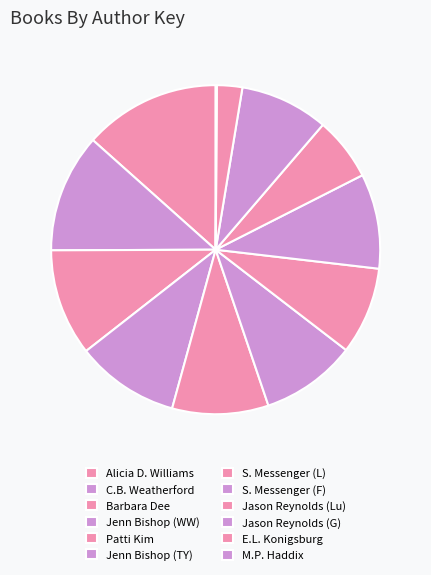

Which category has the biggest portion of the pie?

Alicia D. Williams